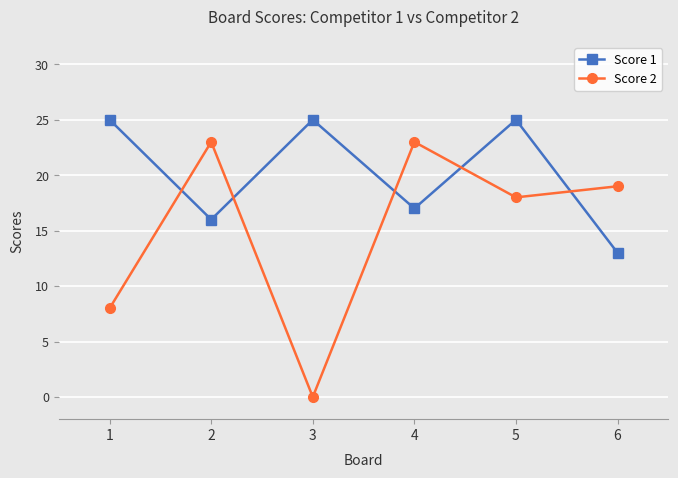

List the series in order of their overall mean, lowest first.

Score 2, Score 1